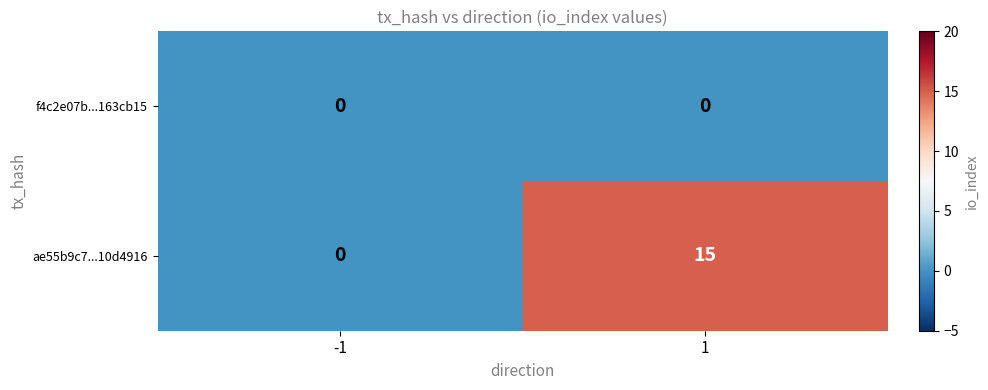

Rank the series by their average value, from highest to lowest.

ae55b9c7...10d4916, f4c2e07b...163cb15